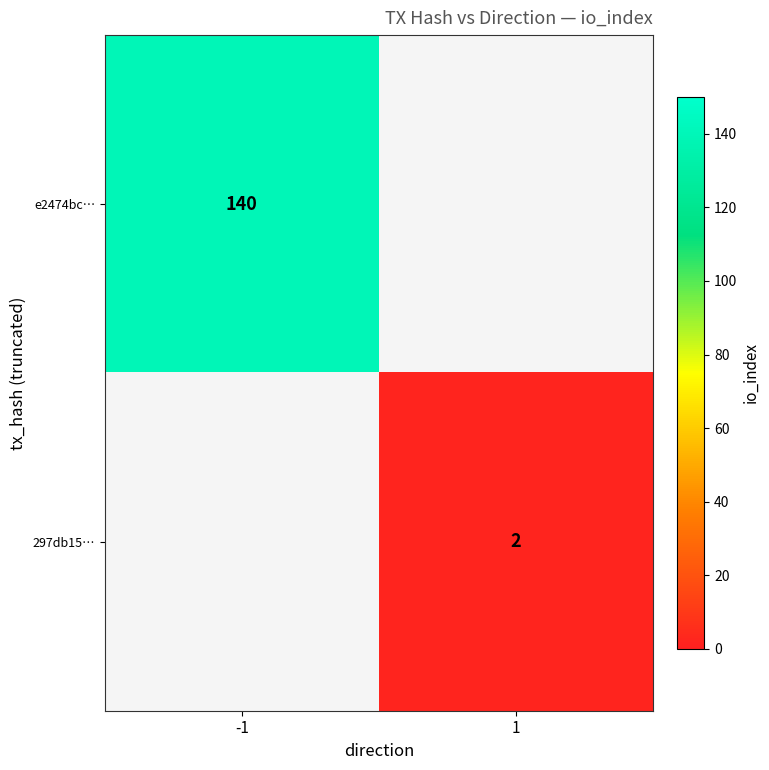

Is the value of e2474bc… at -1 greater than the value of 297db15… at 1?

Yes